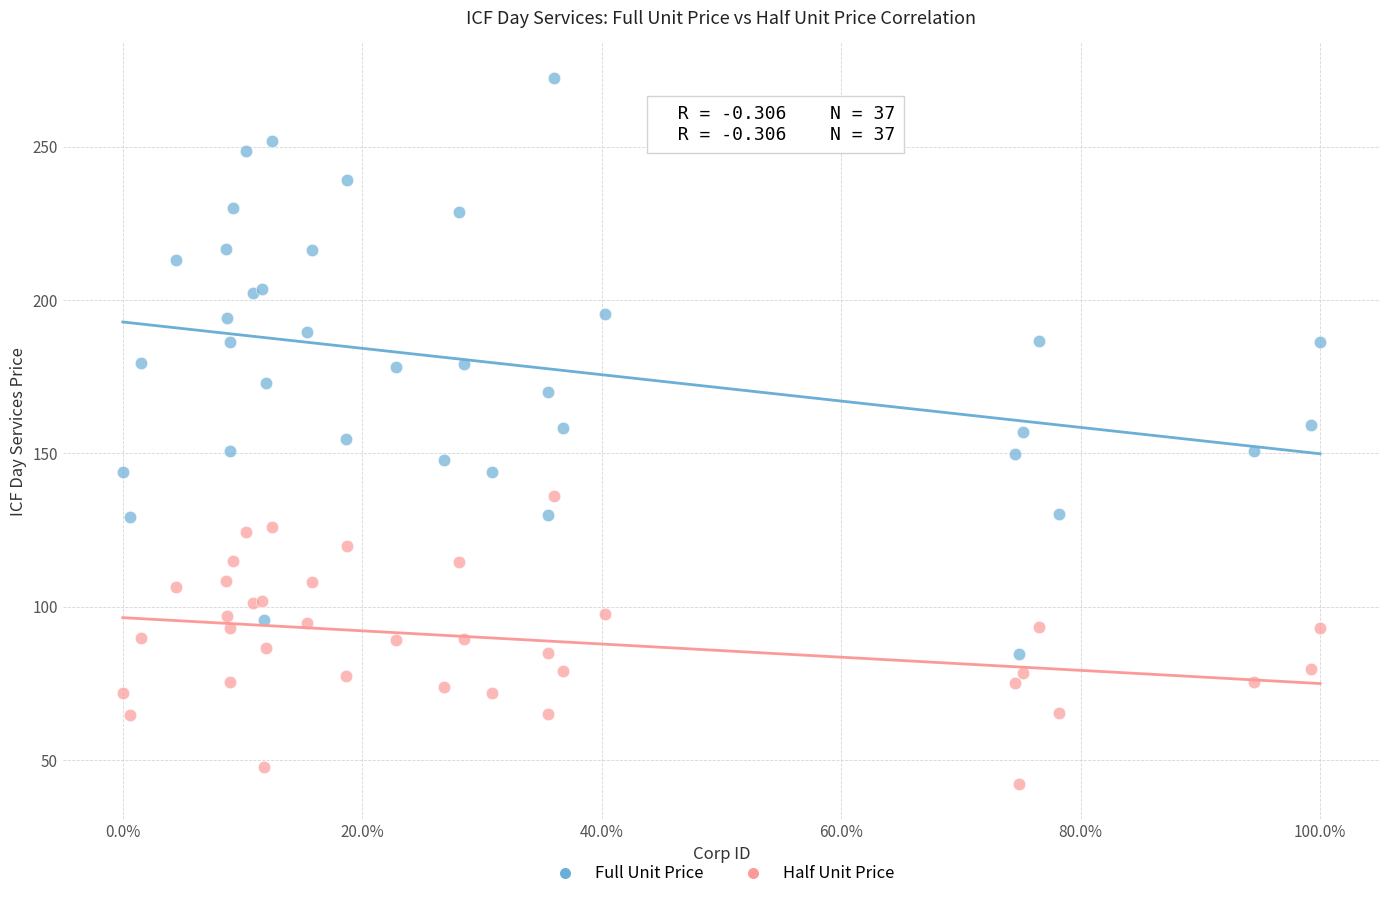

Which series reaches the maximum Y coordinate?

Full Unit Price